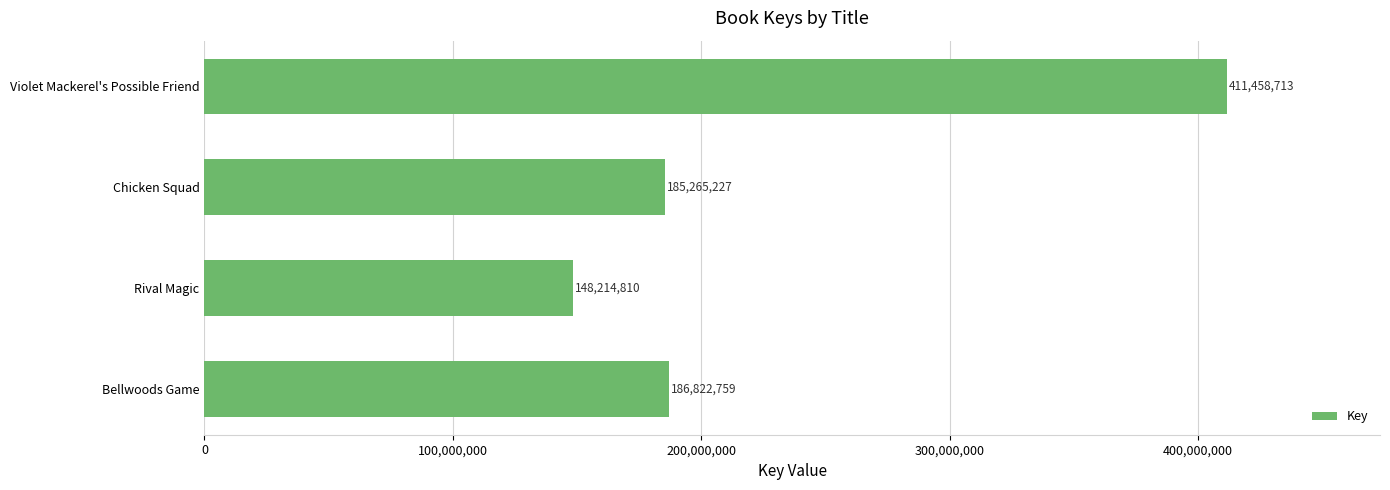

What is the average value?

232940377